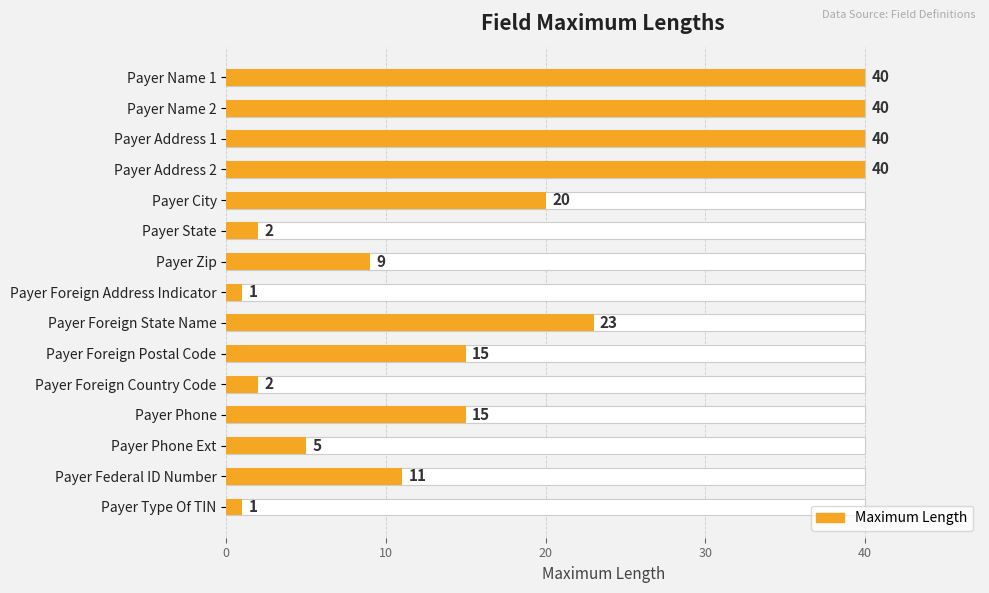

What is the difference between the second highest and second lowest values?

39